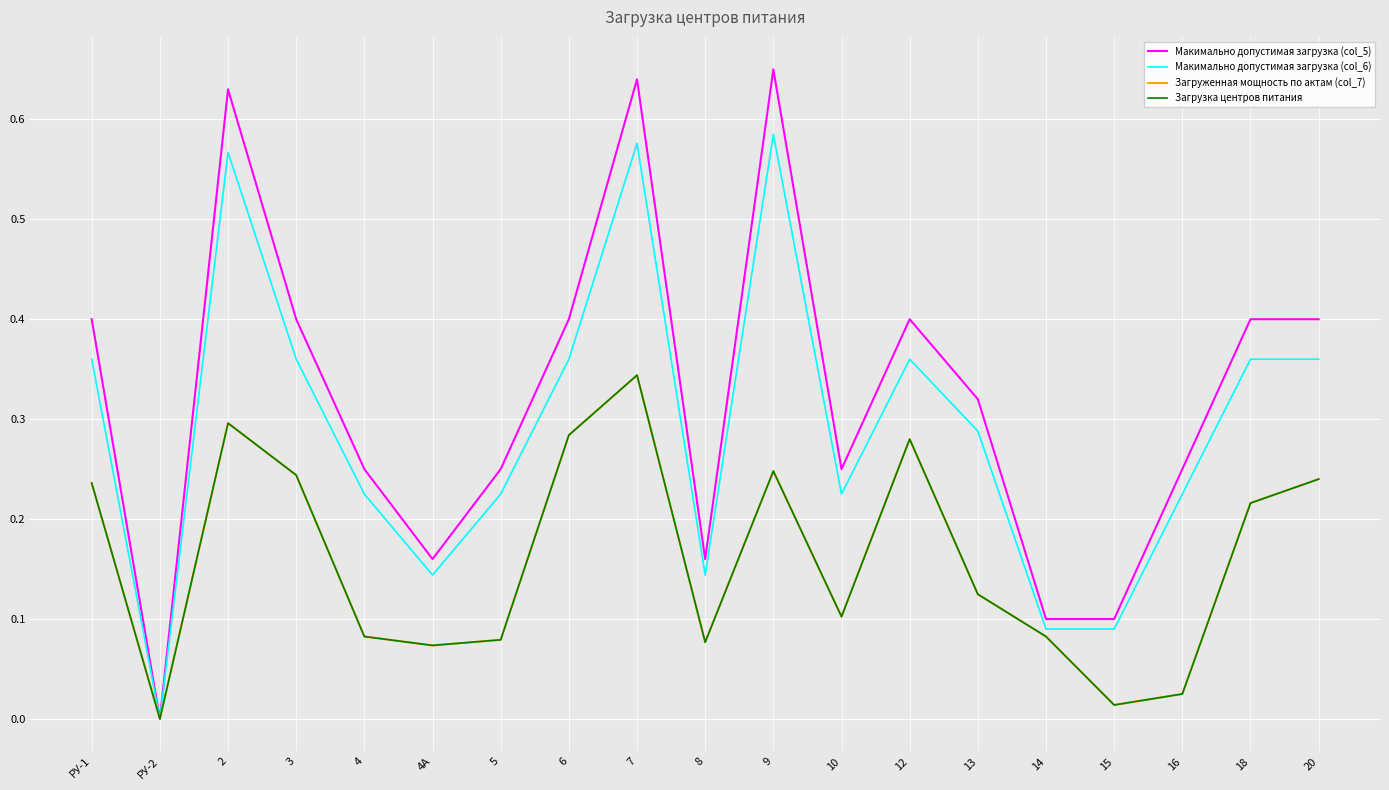

Does the chart display data point markers on the line(s)?

No